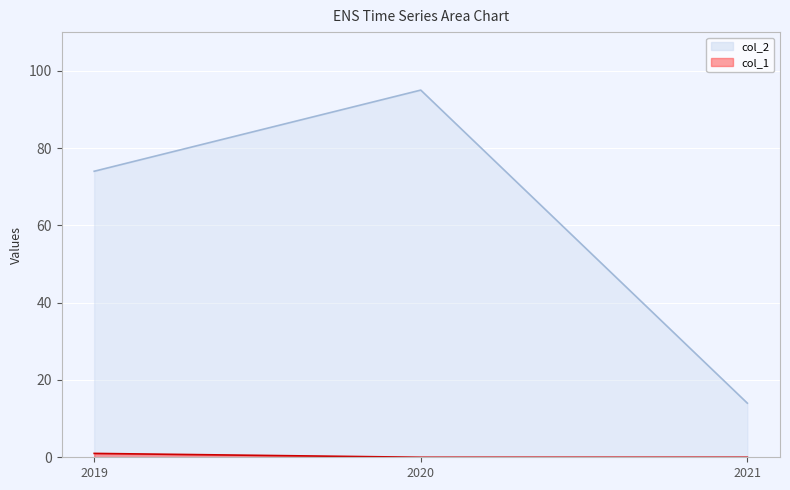

What is the difference between the highest and lowest values at 2020?

95